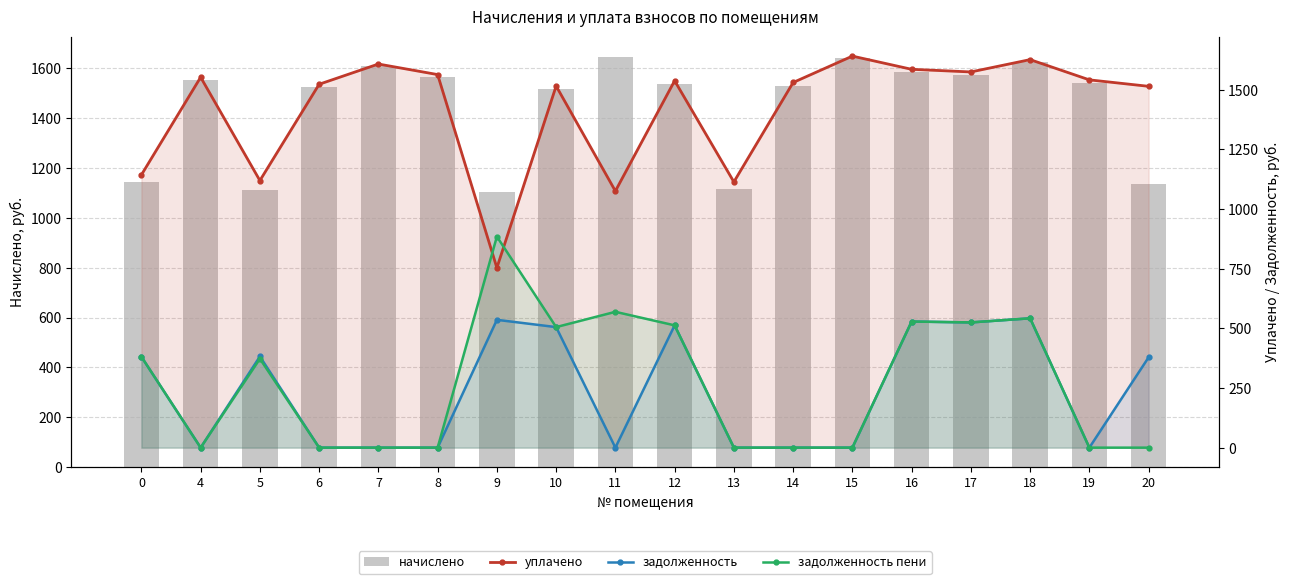

Which has a higher value, 6 or 10?

6